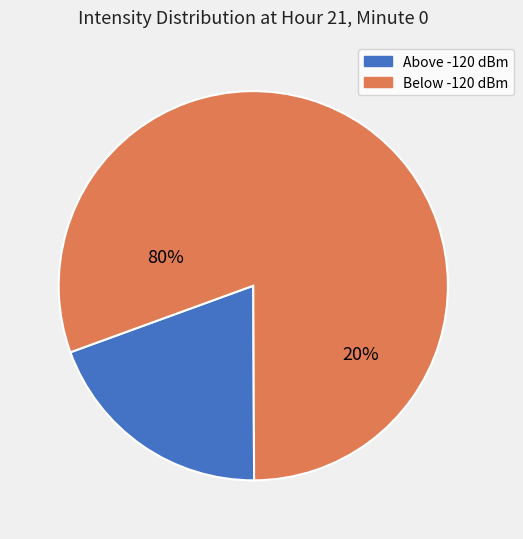

Does 2 account for over 50% of the chart?

No